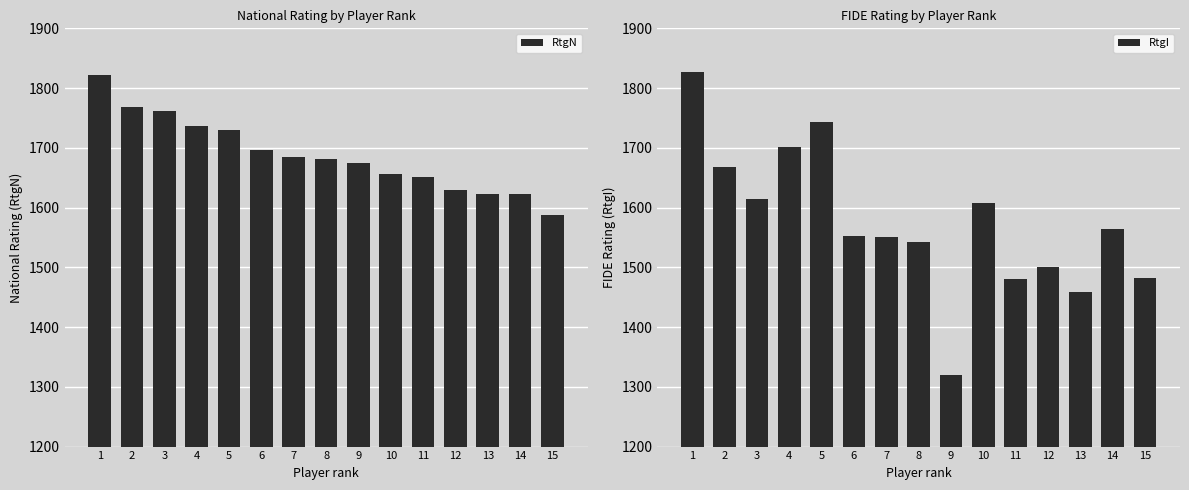

What is the value of the RtgN bar at the 3rd from the left?

1761